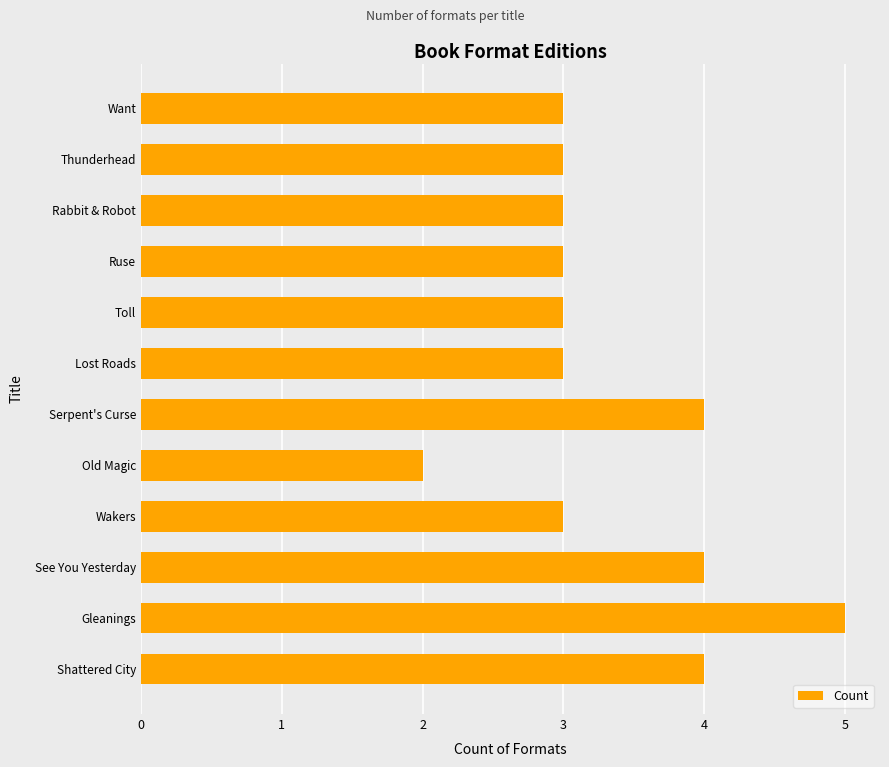

What value does the data have at See You Yesterday?

4